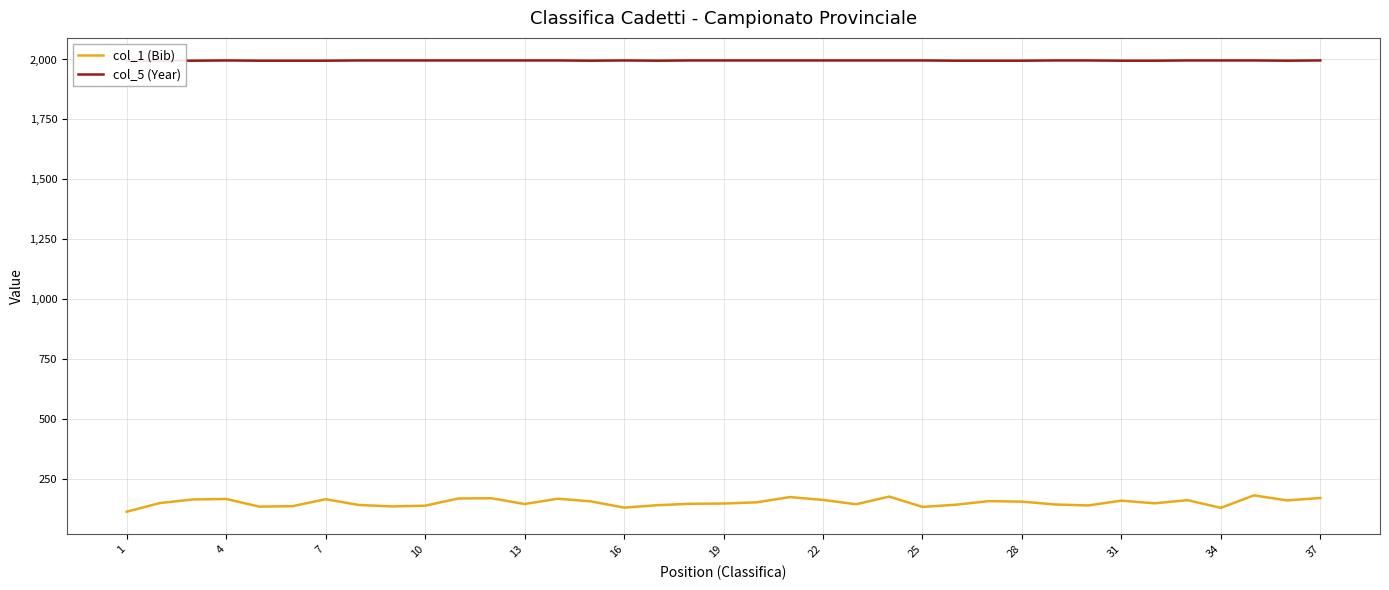

What is the lowest value of the col_1 (Bib) series?

115